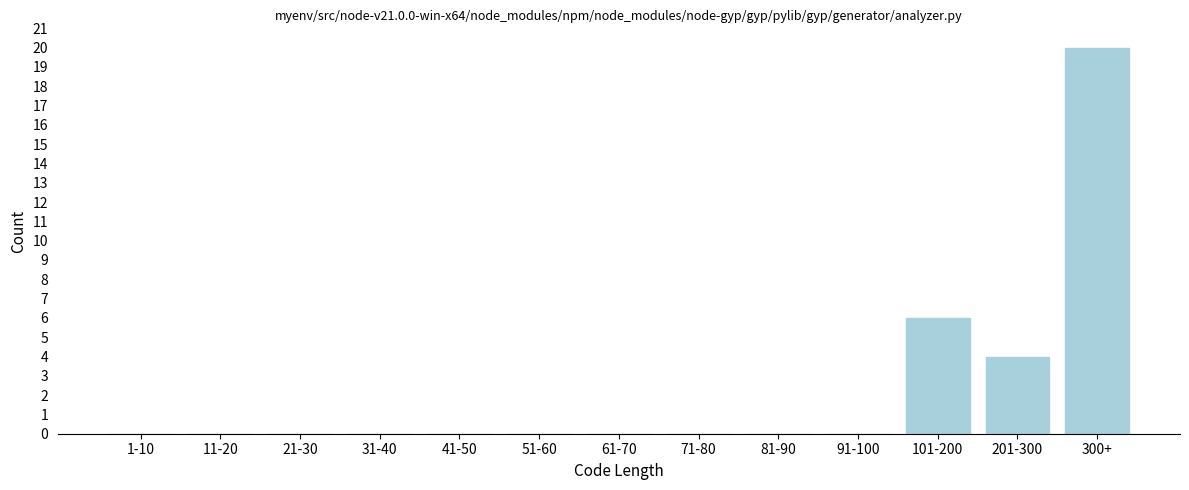

Reading right to left, what are all the values shown in this chart?

300+=20	201-300=4	101-200=6	91-100=0	81-90=0	71-80=0	61-70=0	51-60=0	41-50=0	31-40=0	21-30=0	11-20=0	1-10=0